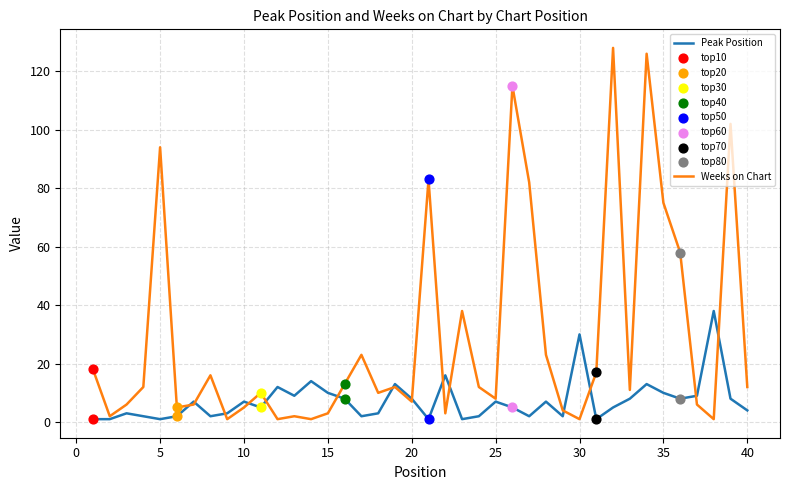

At how many categories does at least one series exceed 25?

12